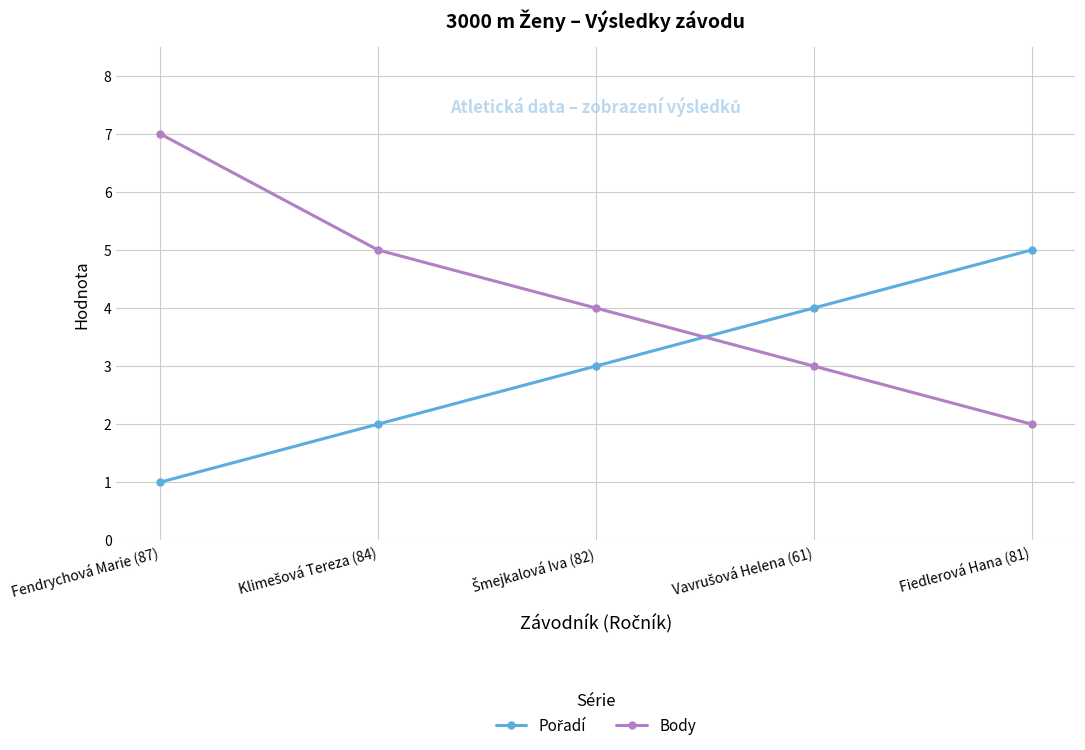

True or false: Body has a value of 3 at Fiedlerová Hana (81).

False